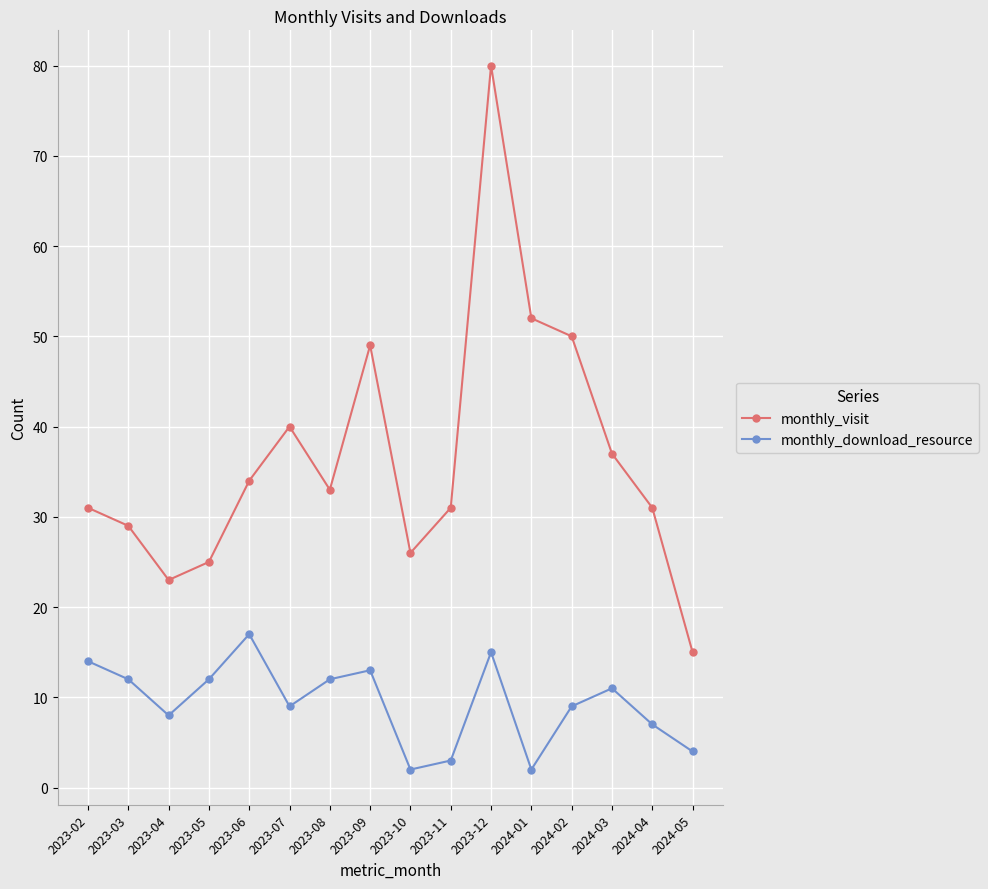

What are all the series names shown in the legend?

monthly_visit, monthly_download_resource